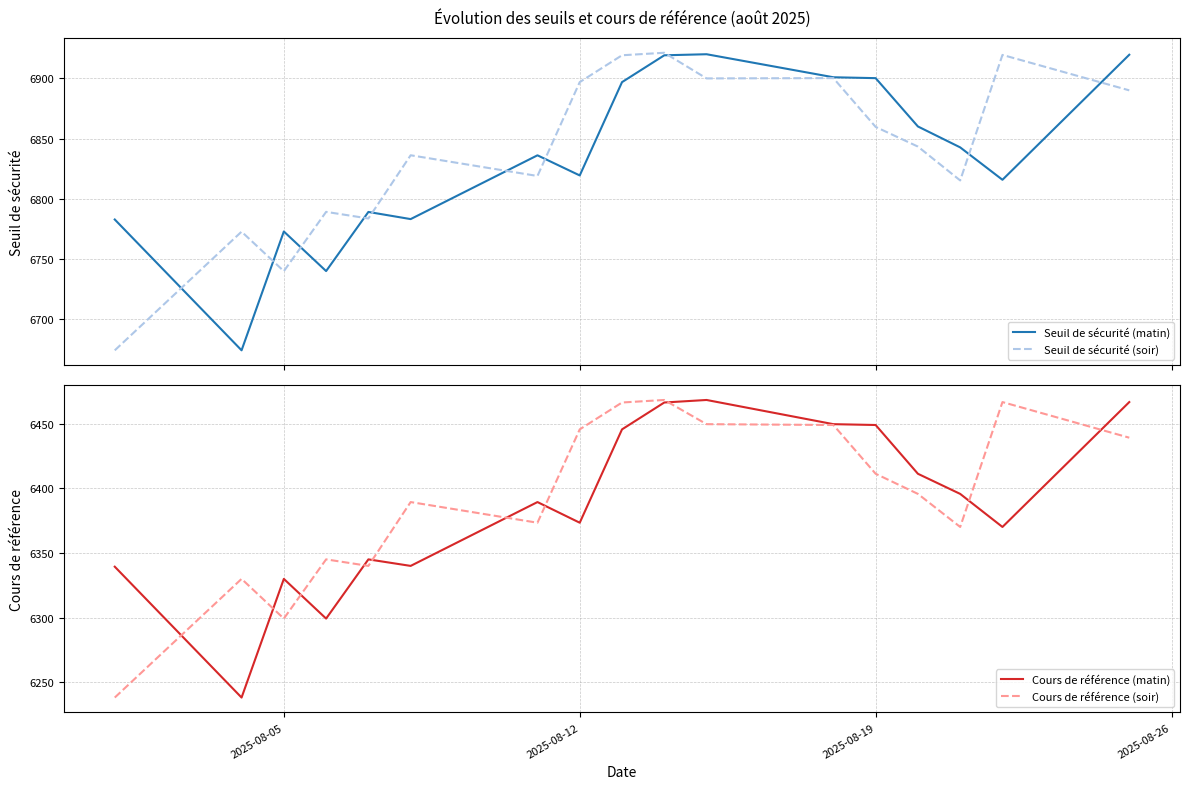

How many interior local peaks does the Seuil de sécurité (matin) series have?

4